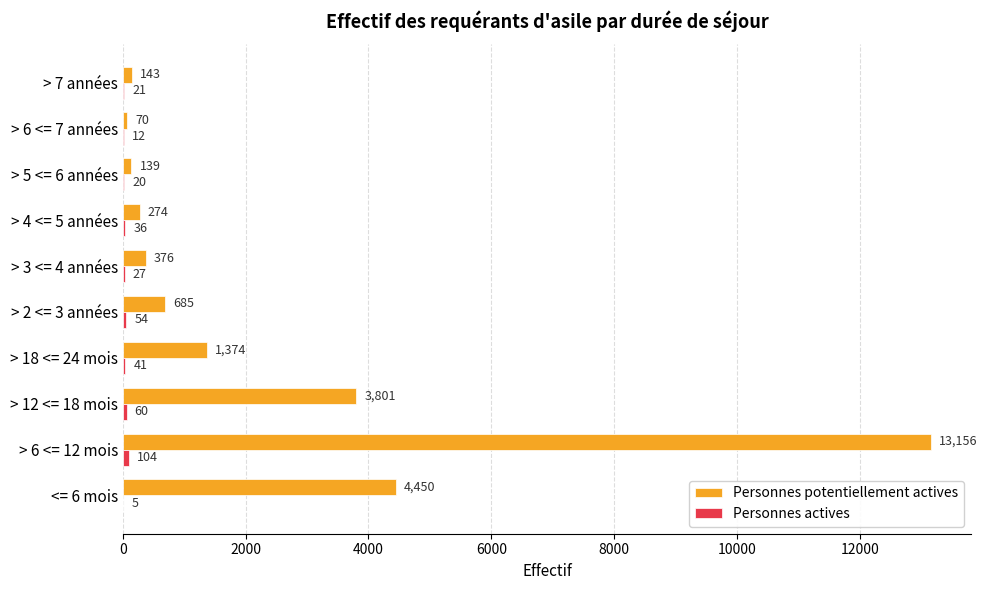

Which category has the highest value in the Personnes potentiellement actives series?

> 6 <= 12 mois